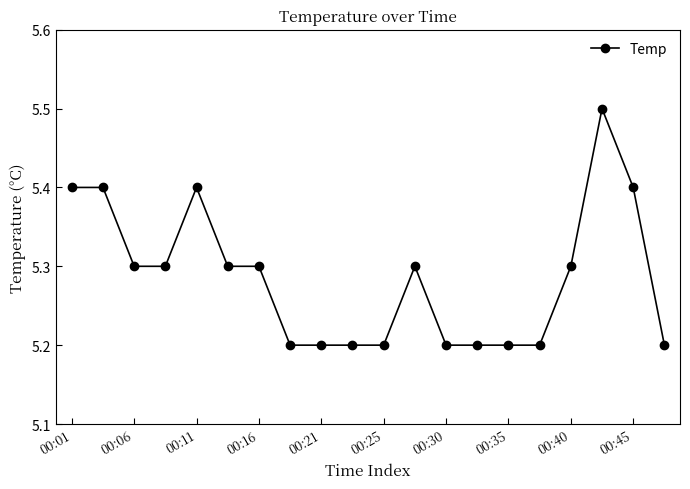

What is the minimum value shown in the chart?

5.2